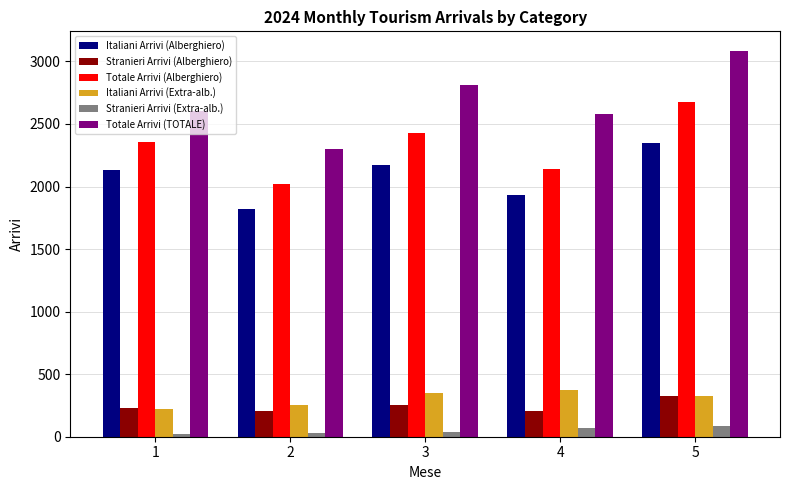

What is the difference between the highest and lowest values at 3?

2775